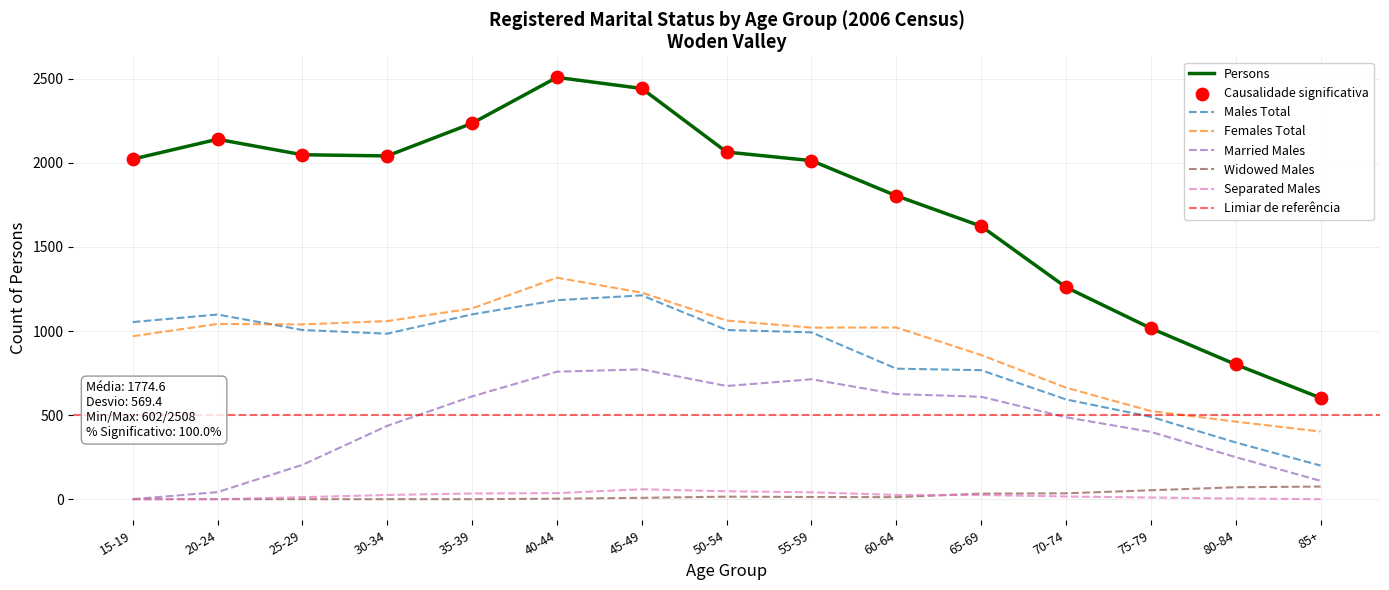

Which series has the largest total across all categories?

Persons